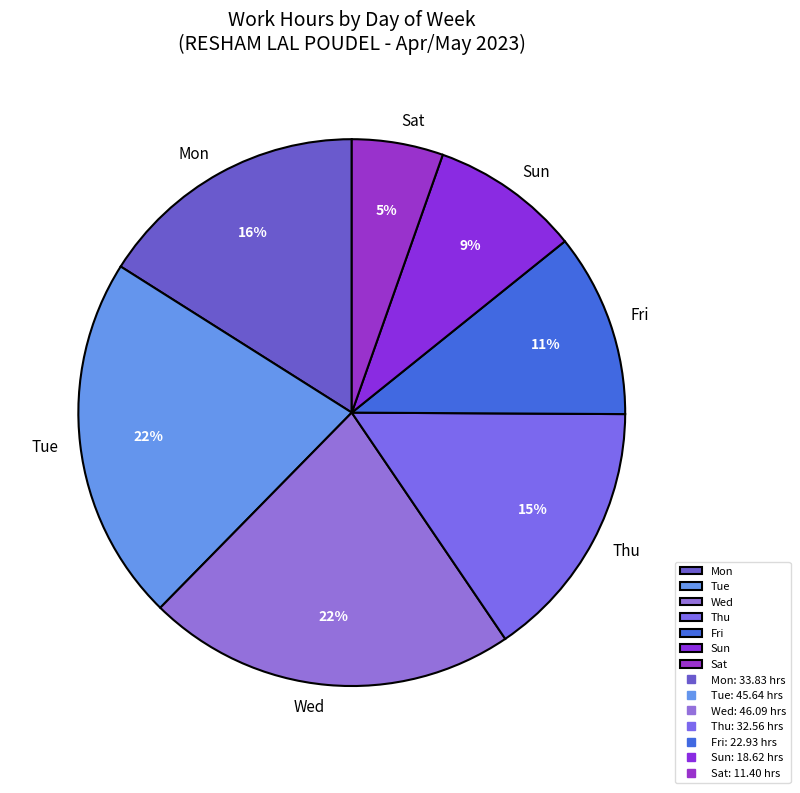

Which slice is the smallest?

Sat